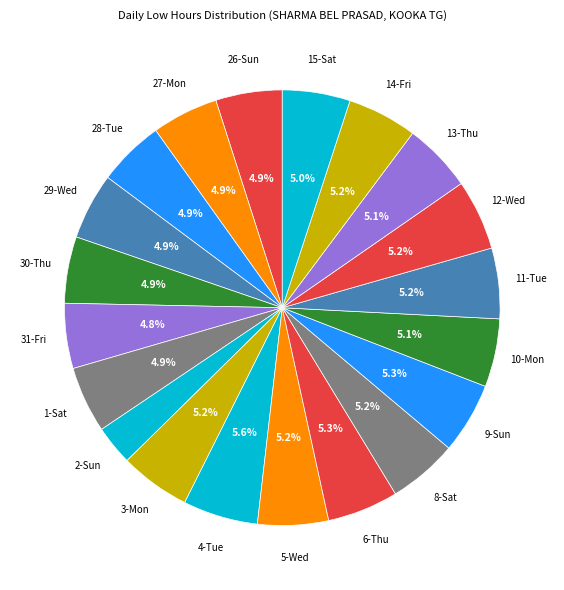

Count the number of slices in the pie.

20